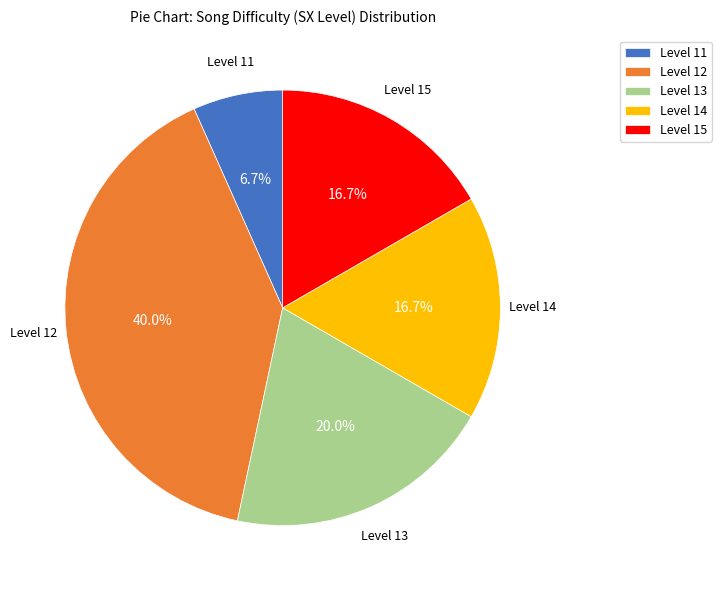

Which category has the biggest portion of the pie?

Level 12